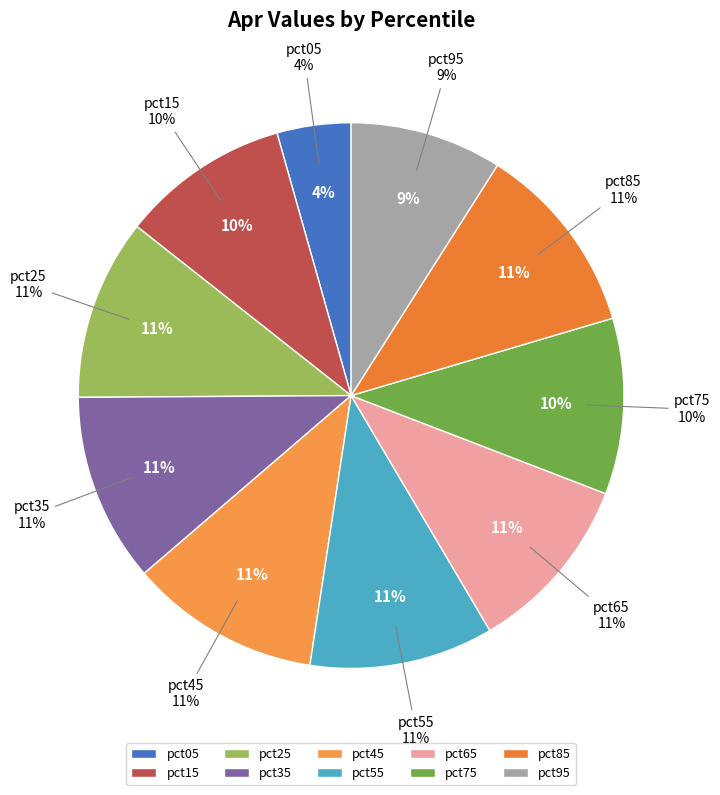

Is there a majority slice in this chart?

No